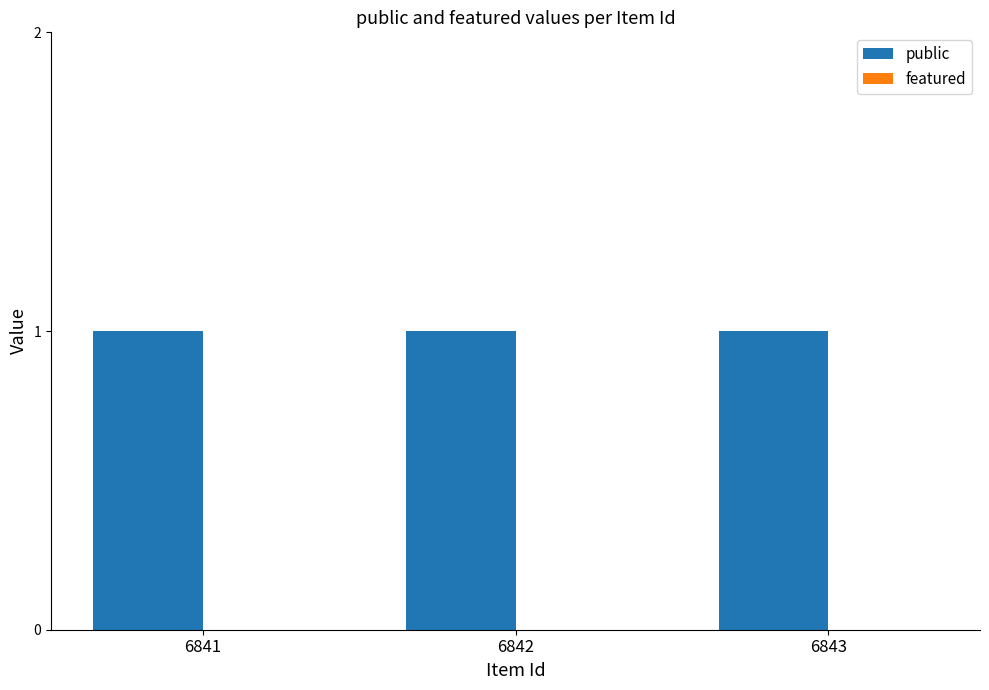

Count the number of categories in the chart.

3